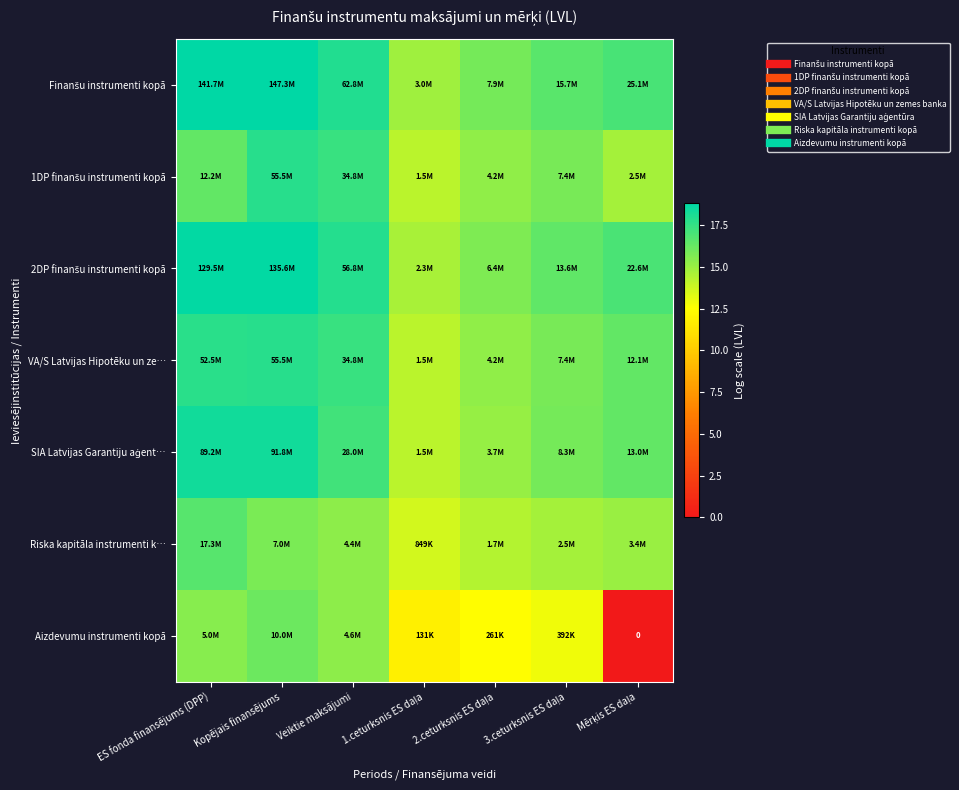

At which category does the chart reach its peak across all series?

Kopējais finansējums